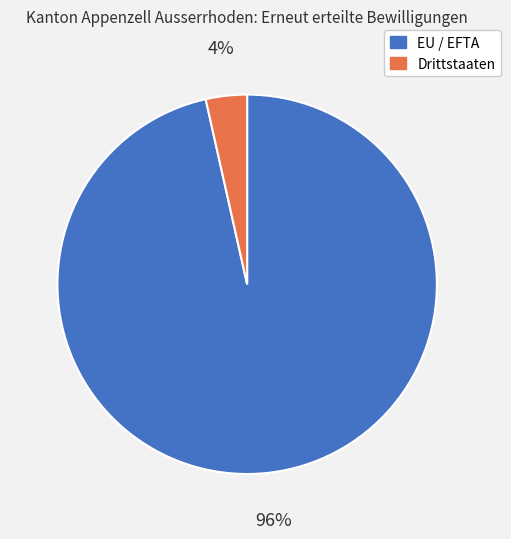

Does any single category account for the majority?

Yes